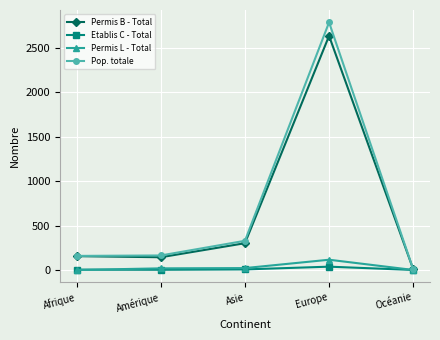

Where is the first local maximum for Permis B - Total?

Europe